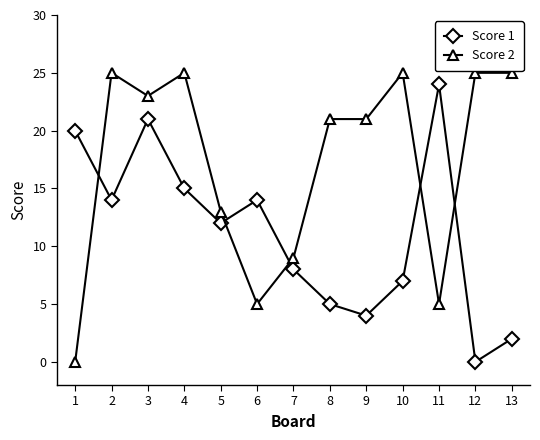

How many data points does each series have?

13